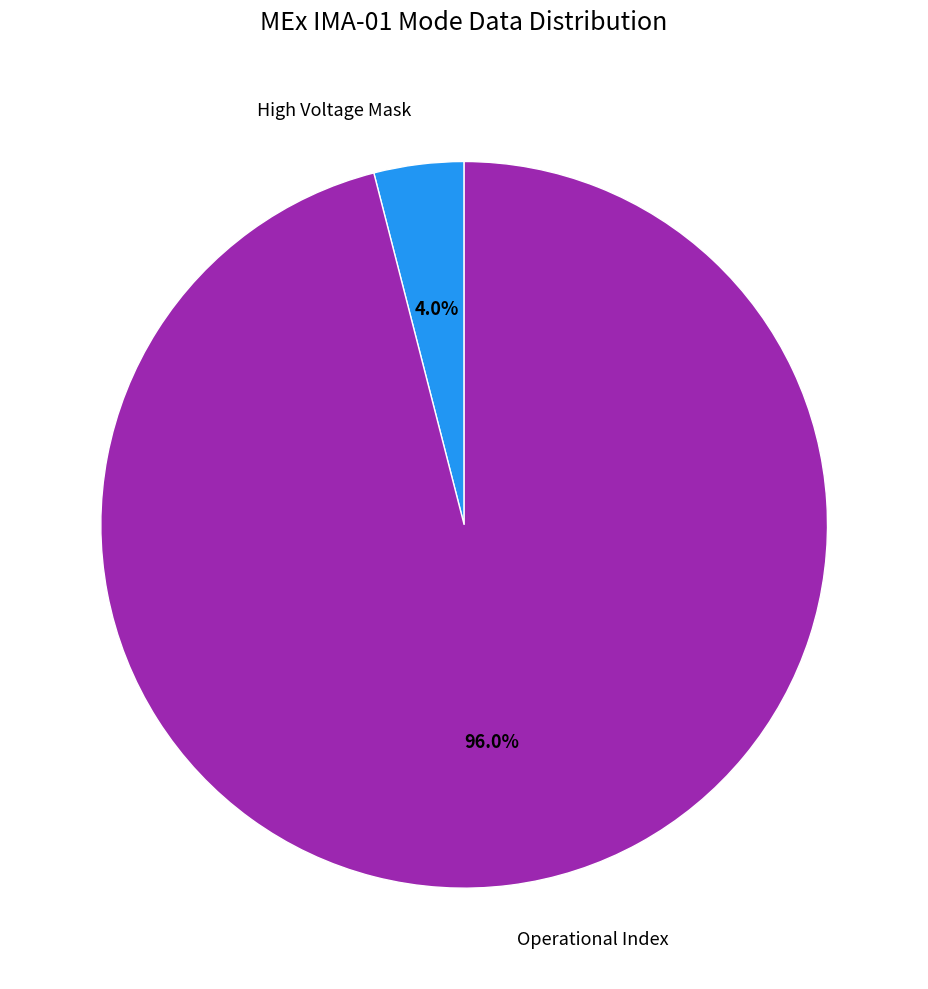

What is the smallest slice in the pie chart?

High Voltage Mask